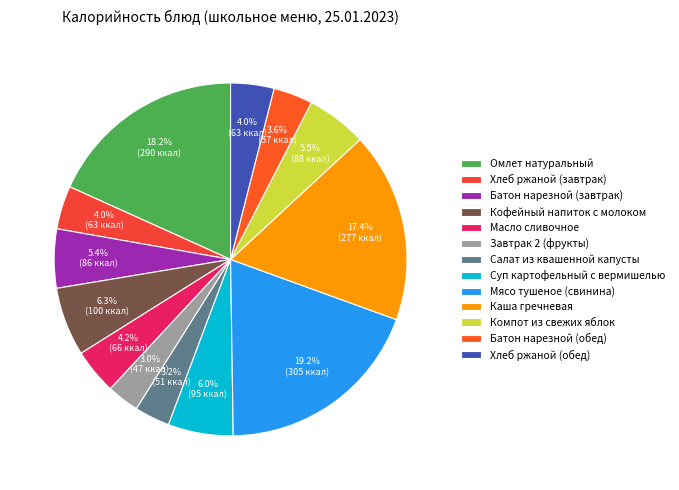

To the nearest percent, what portion does Мясо тушеное (свинина) represent?

19%